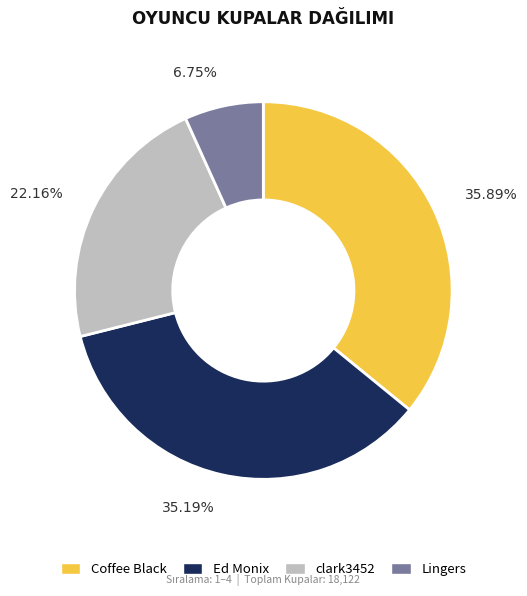

How many slices are in this pie chart?

4